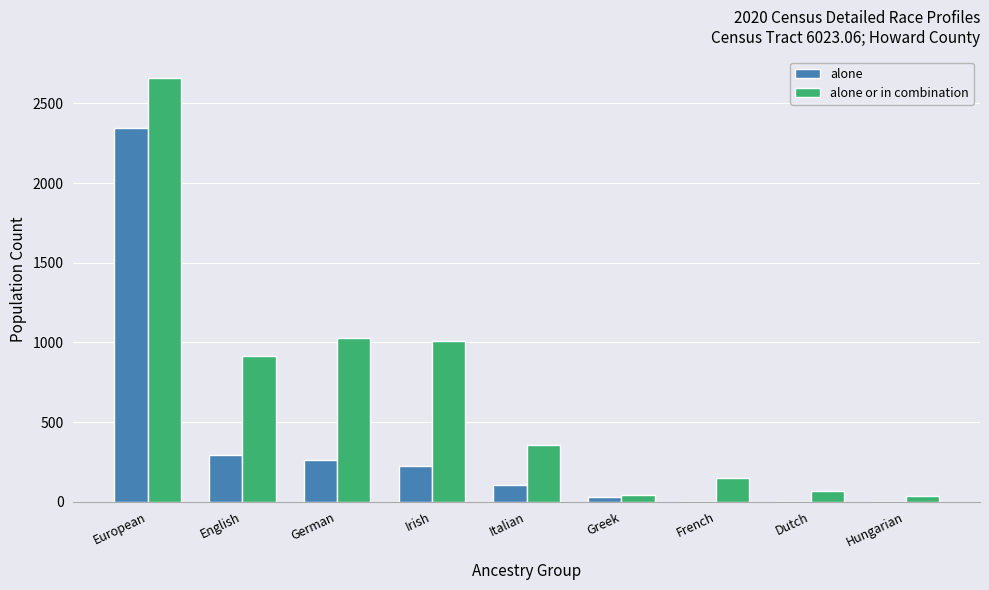

True or false: alone has a value of 29 at Greek.

True